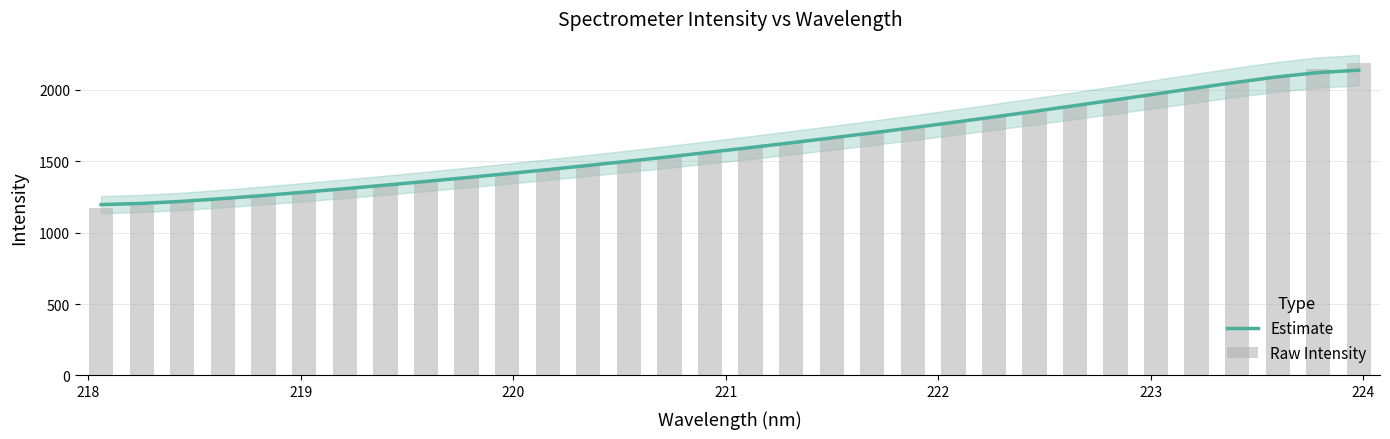

What is the average value of the Estimate series?

1615.2